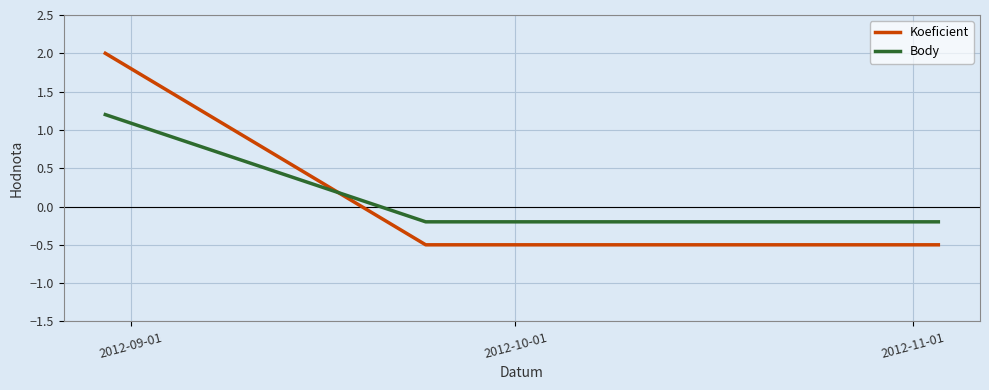

What is the greatest value displayed?

2.0